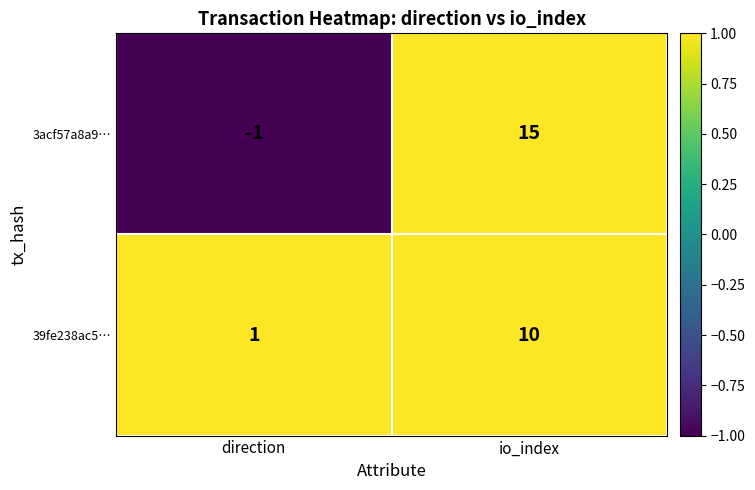

Reading left to right, extract all data points from this chart.

3acf57a8a9…: direction=-1	io_index=15
39fe238ac5…: direction=1	io_index=10